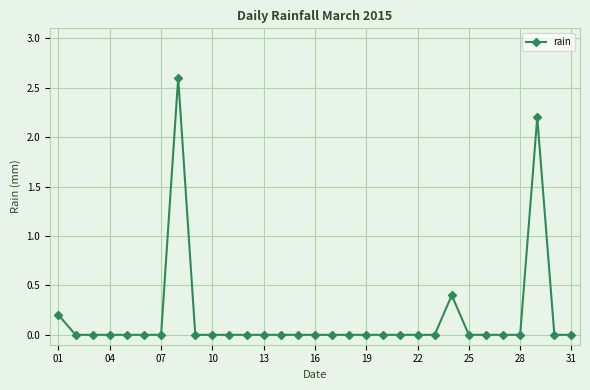

Count the number of data series in this chart.

1